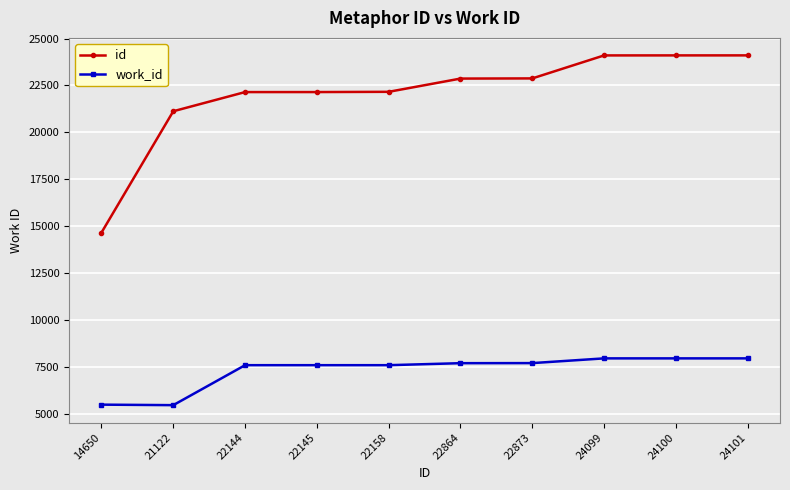

Which series has the largest total across all categories?

id